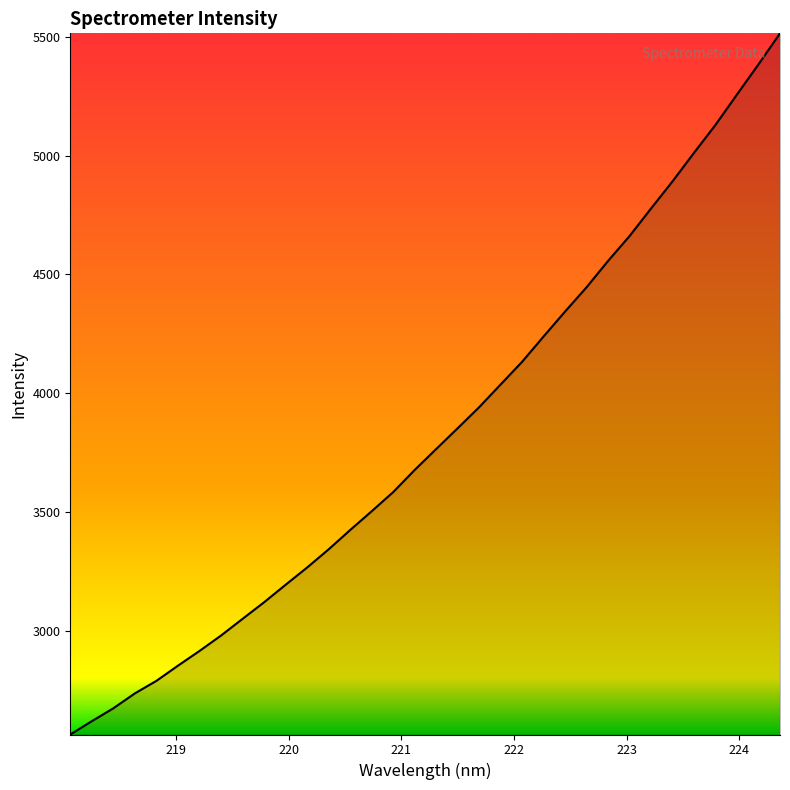

What is the greatest value displayed?

5513.8